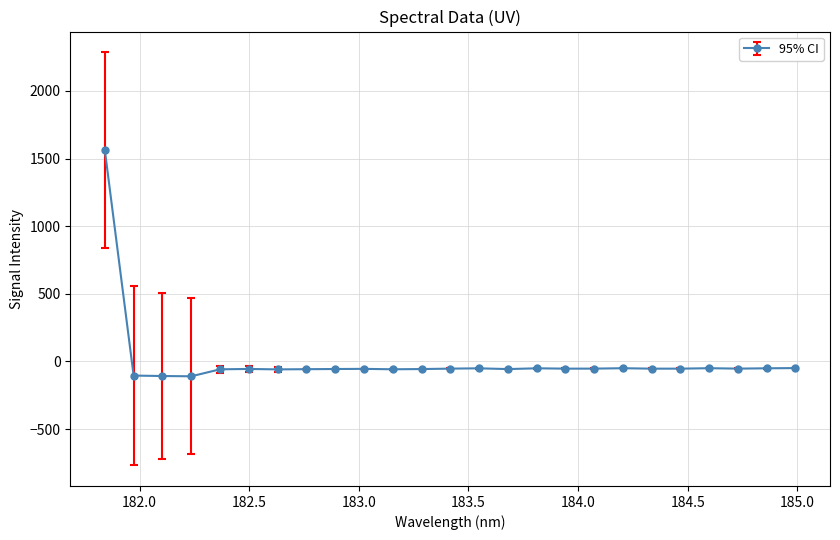

What is the sum of all values?

104.7